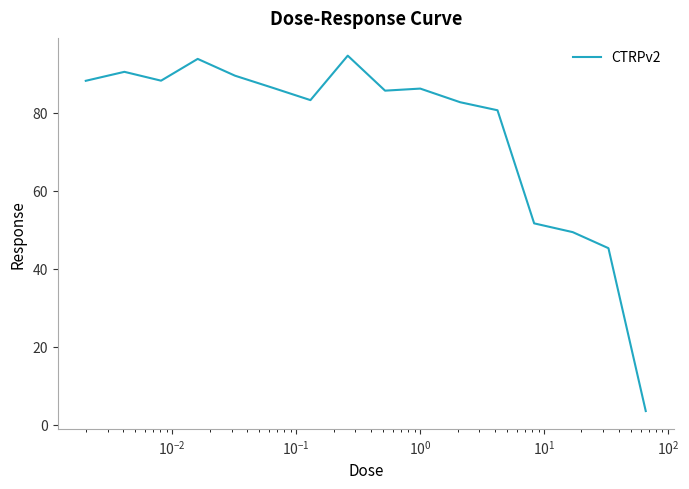

What is the difference between the maximum and minimum values?

91.2